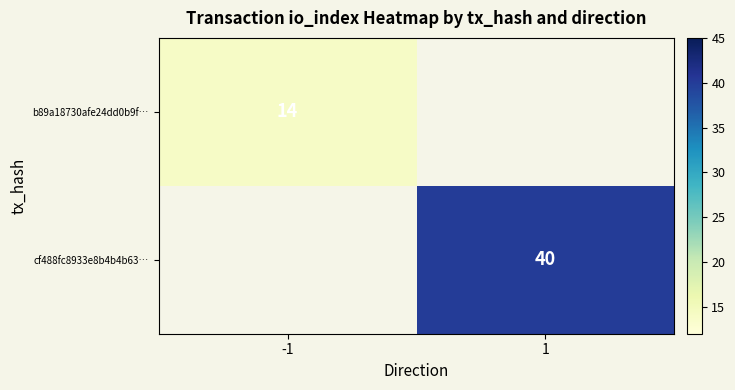

Is it true that b89a18730afe24dd0b9f… equals 14 at -1?

True